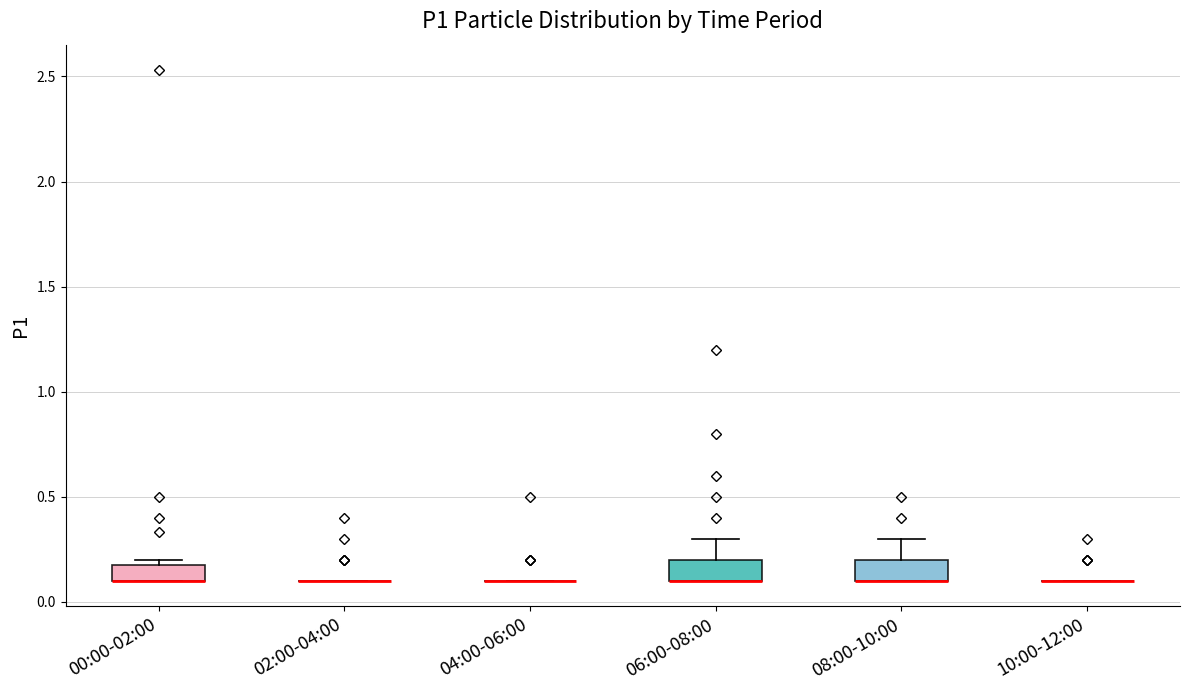

Reading left to right, read every box against the y-axis: the position of its median line, the range the box covers, and the ends of its whiskers. The values are not printed on the chart, so give them approximately, as read against the axis.

00:00-02:00: median 0.1 (drawn on the box's lower edge), box 0.1 to 0.2, whiskers 0.1 to 0.2 (just above the box's upper edge)
02:00-04:00: box collapsed to a line at 0.1, whiskers 0.1 to 0.1
04:00-06:00: box collapsed to a line at 0.1, whiskers 0.1 to 0.1
06:00-08:00: median 0.1 (drawn on the box's lower edge), box 0.1 to 0.2, whiskers 0.1 to 0.3
08:00-10:00: median 0.1 (drawn on the box's lower edge), box 0.1 to 0.2, whiskers 0.1 to 0.3
10:00-12:00: box collapsed to a line at 0.1, whiskers 0.1 to 0.1